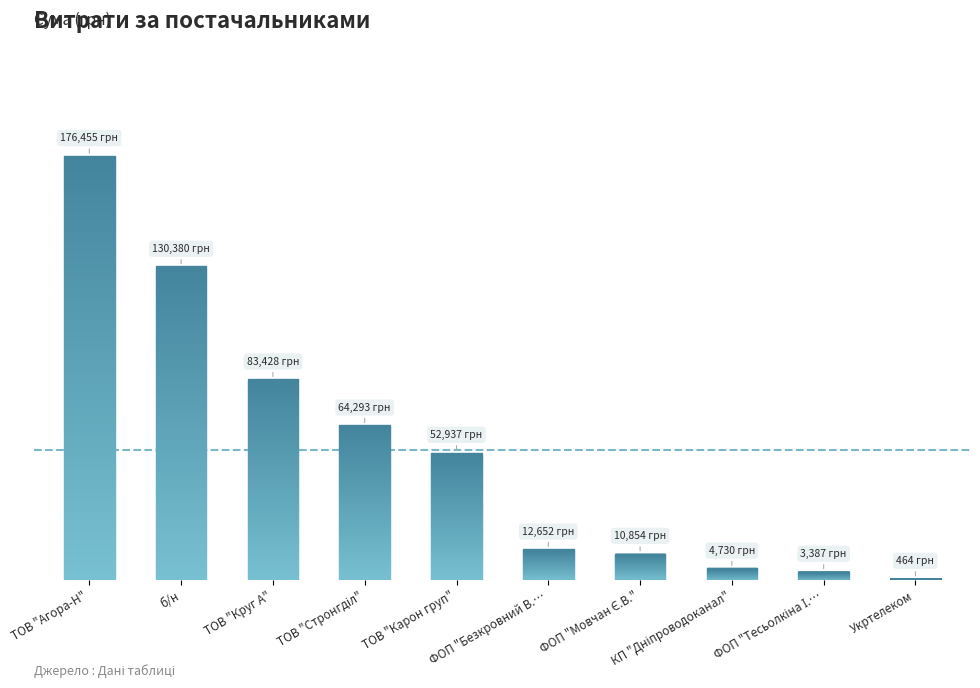

Which has a higher value, КП "Дніпроводоканал" or ТОВ "Карон груп"?

ТОВ "Карон груп"